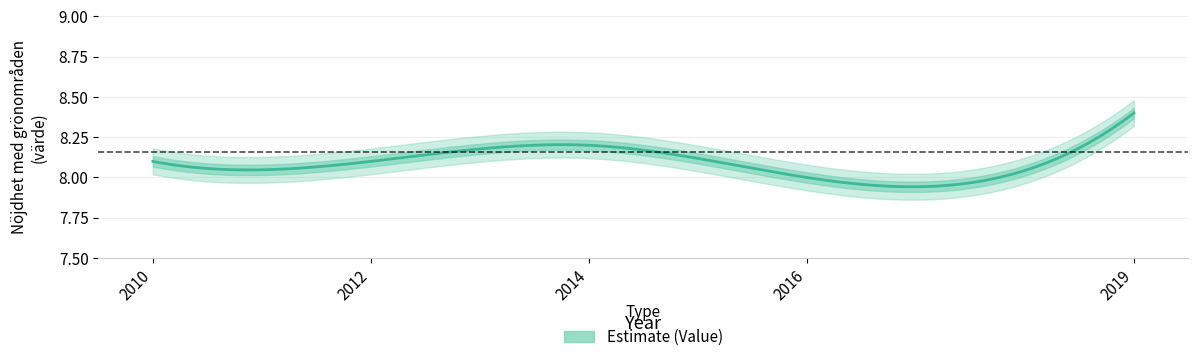

What is the difference between the values at 2019 and 2016?

0.4